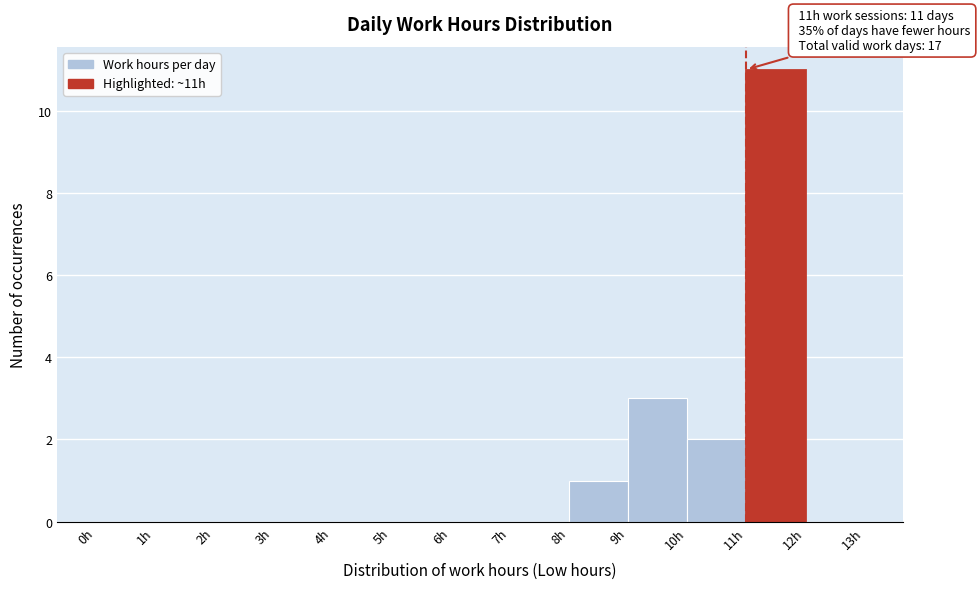

Over which range of the x-axis is the bar tallest?

11 to 12